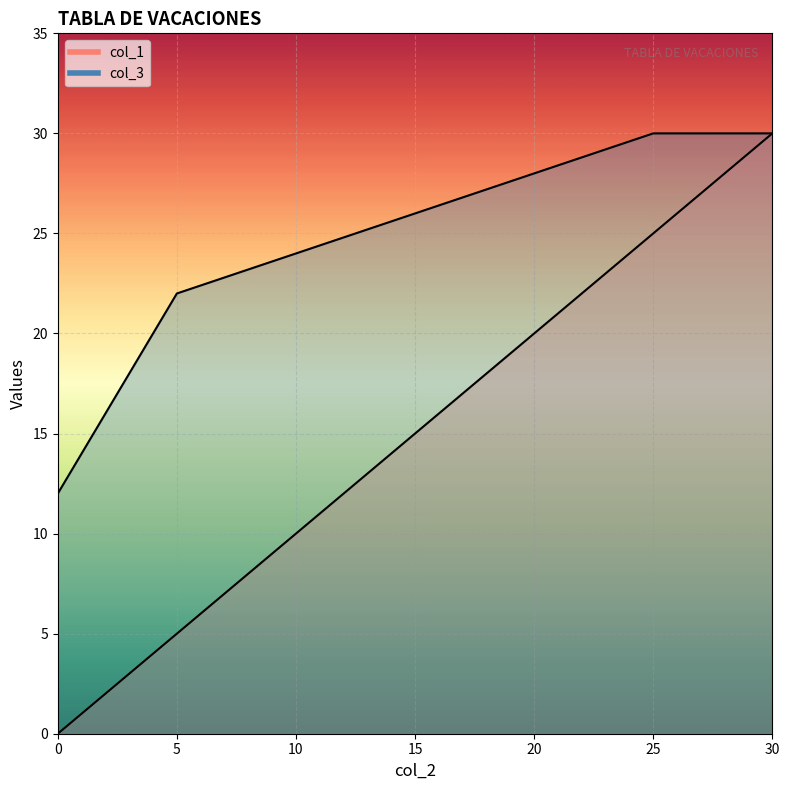

At which category is the sum across all series the highest?

30